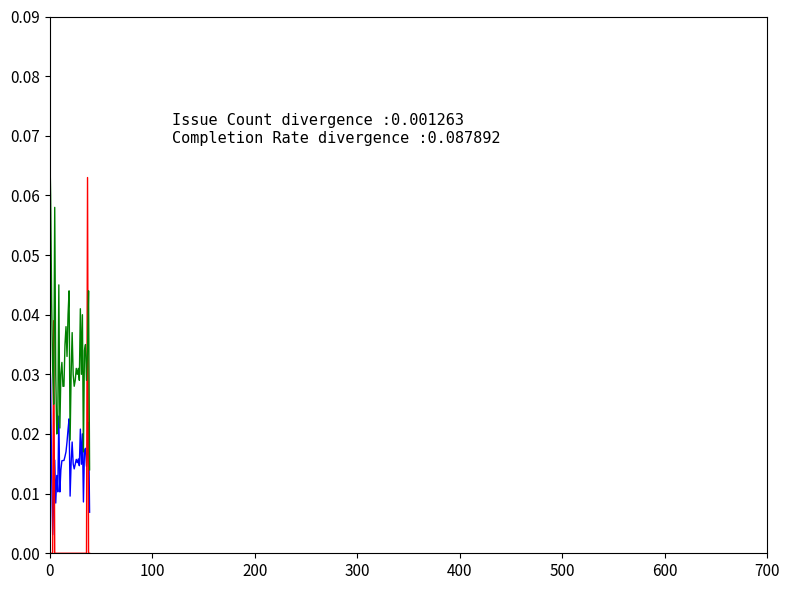

Does the chart have visible grid lines?

No